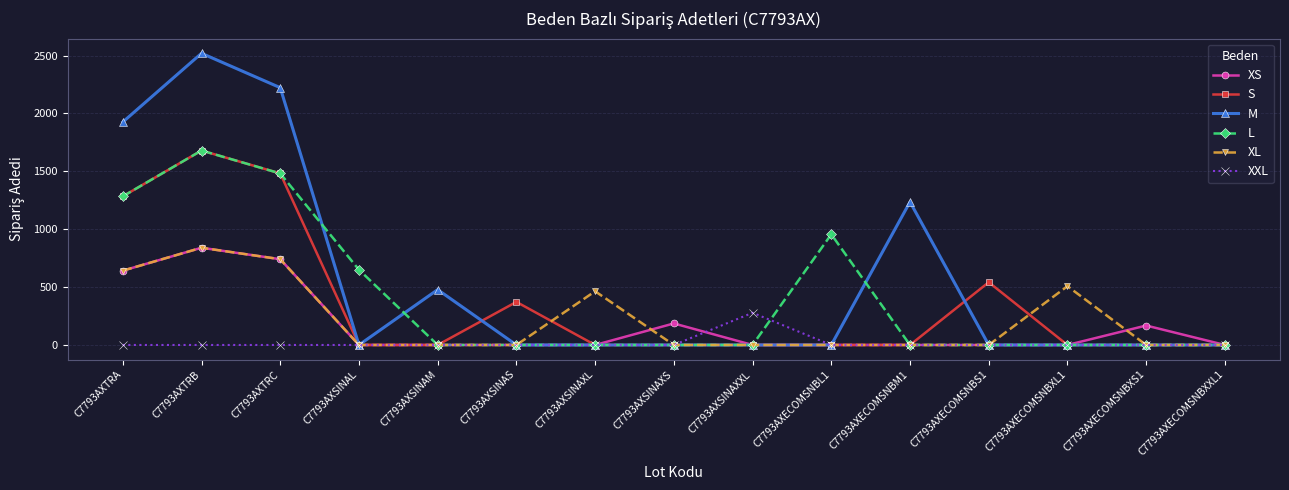

True or false: L has more than 0 interior local peaks.

True